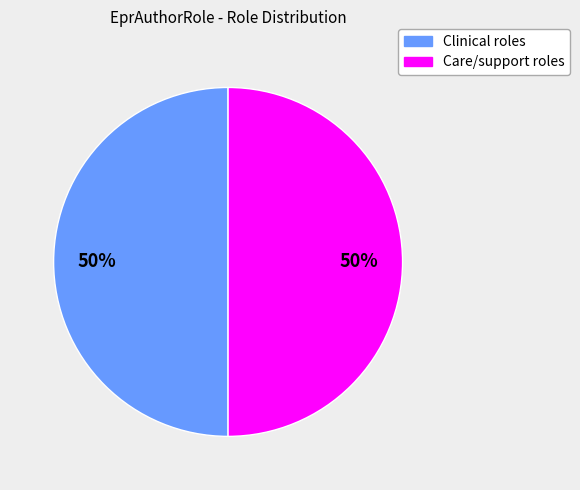

To the nearest percent, what is the average slice percentage?

50%